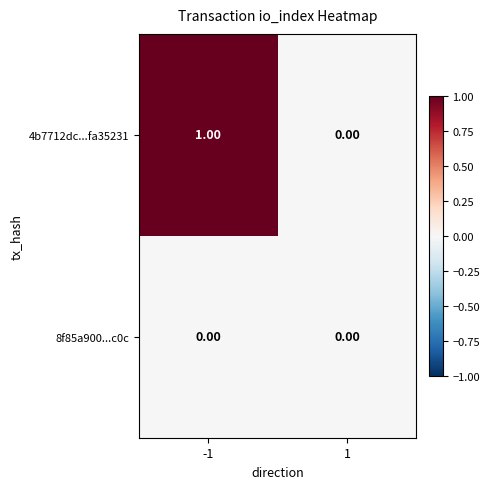

List the series in order of their peak value, lowest first.

8f85a900...c0c, 4b7712dc...fa35231